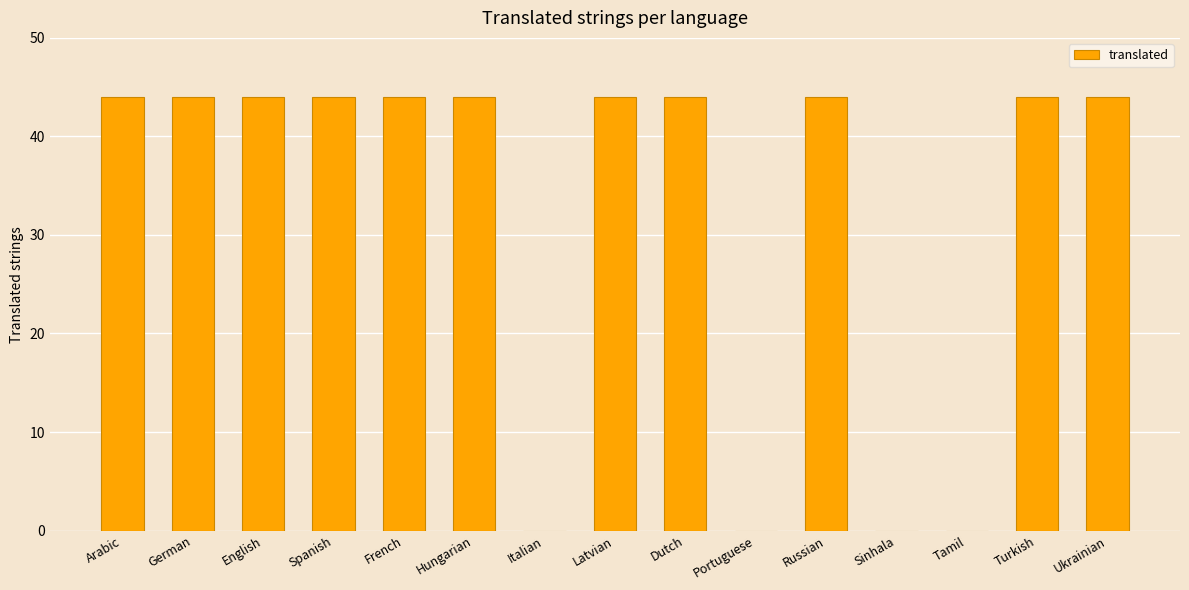

Approximately how many times larger is the value at French compared to Arabic?

1.0